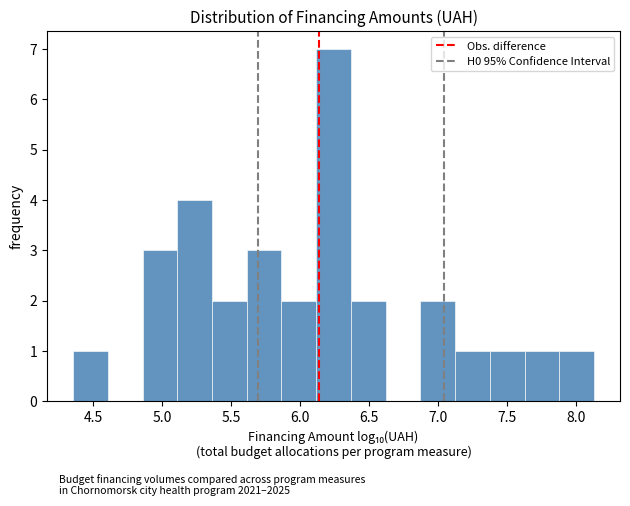

How tall is the bar that spans 7.10 to 7.35 on the x-axis? Neither the bar edges nor the heights are printed on the chart, so give them approximately, as read against the axes.

1